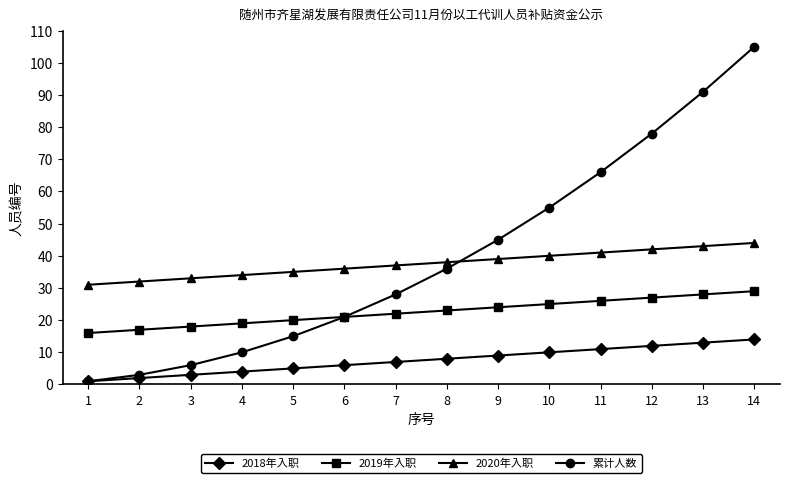

Between 12 and 13, which series saw the biggest shift?

累计人数